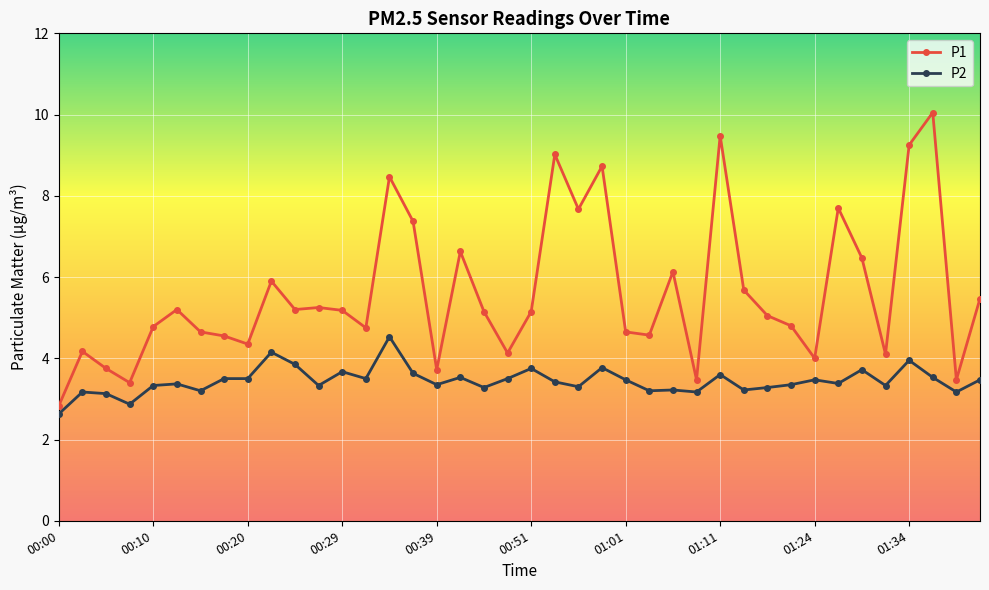

Rank the series by their maximum value, from highest to lowest.

P1, P2